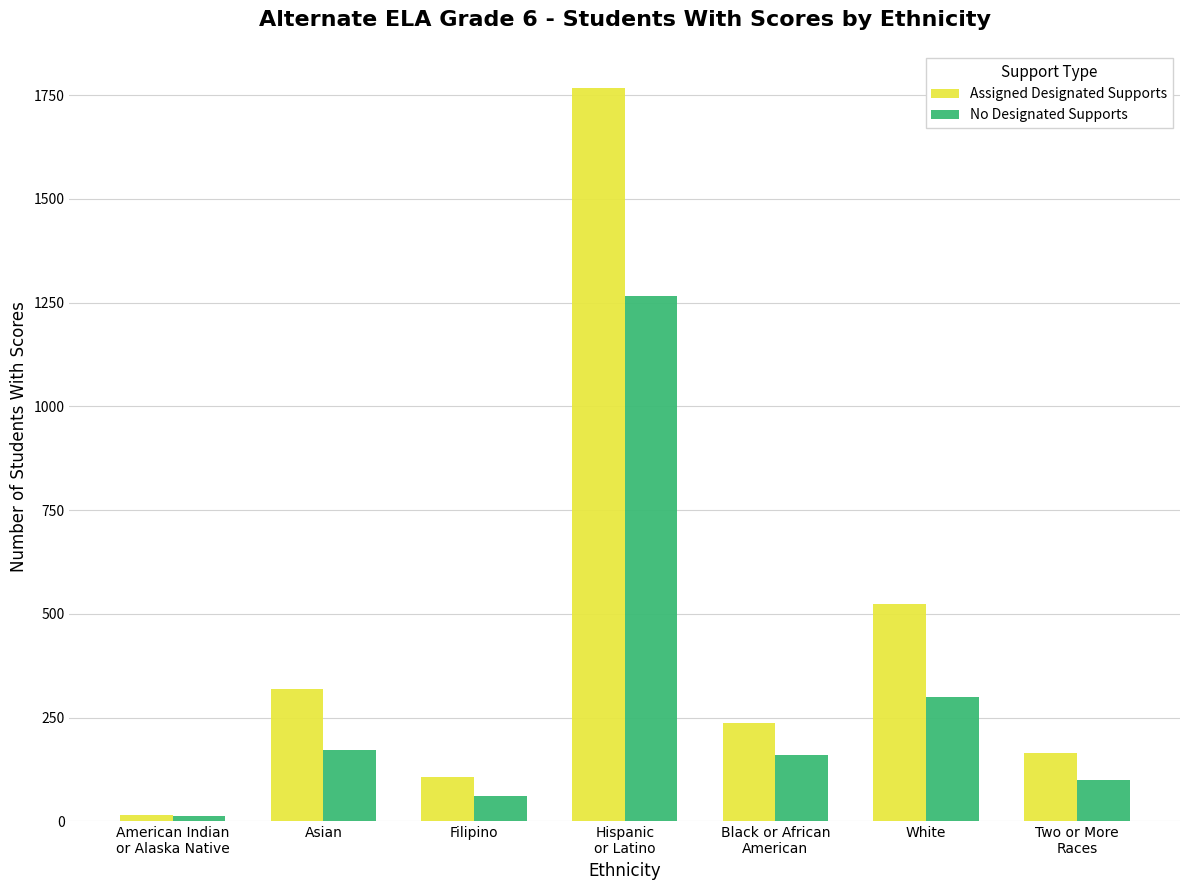

What is the difference between the second highest and minimum values in the No Designated Supports series?

287